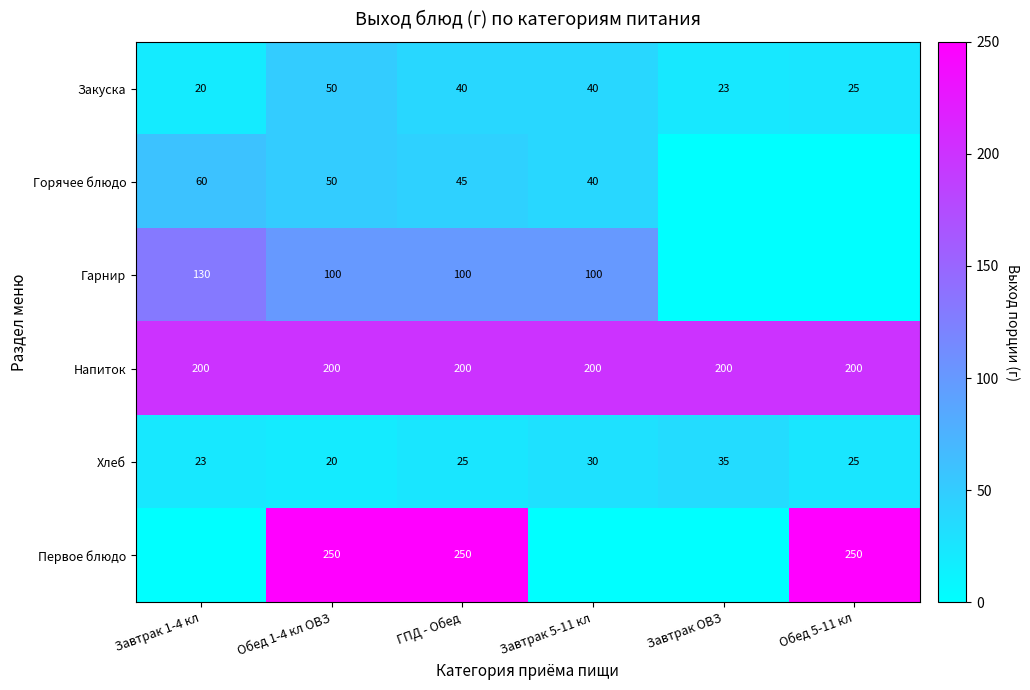

Is the value of Напиток at Завтрак 5-11 кл greater than the value of Горячее блюдо at Обед 1-4 кл ОВЗ?

Yes